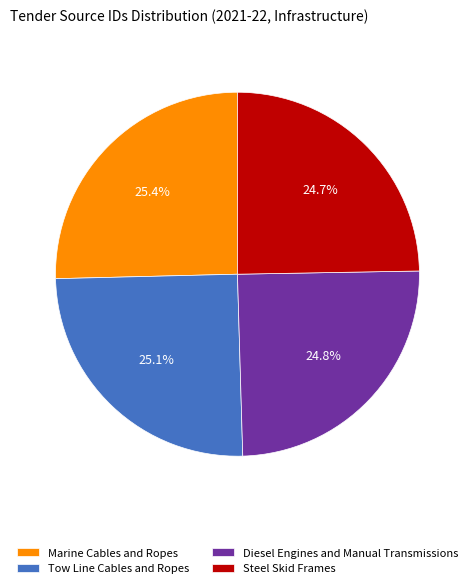

Does any single category account for the majority?

No